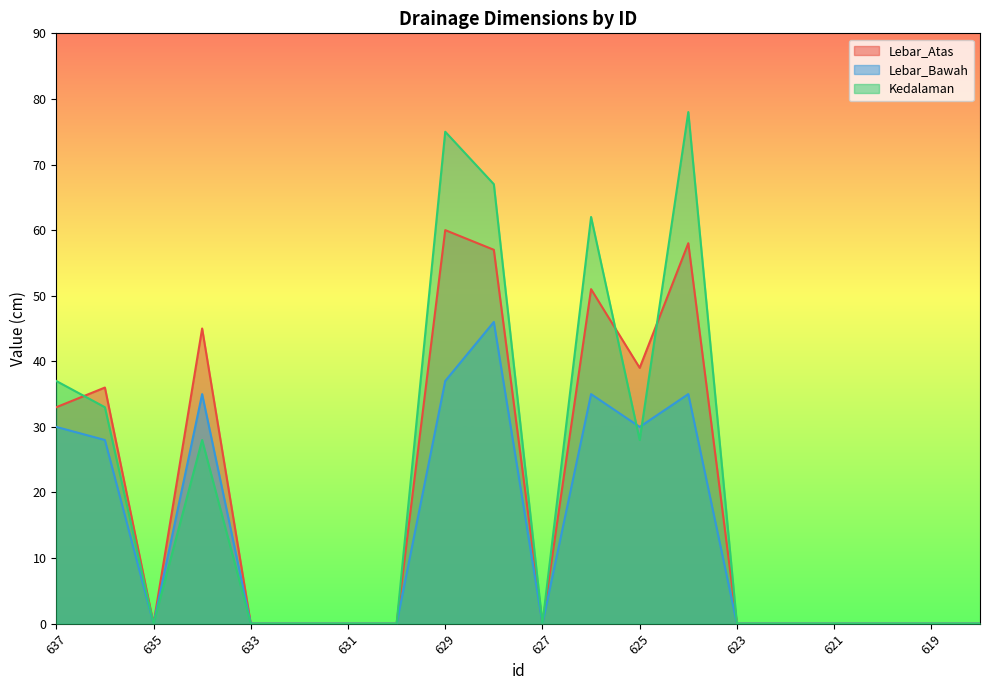

In Lebar_Bawah, how many points are lower than both neighbors (excluding endpoints)?

3